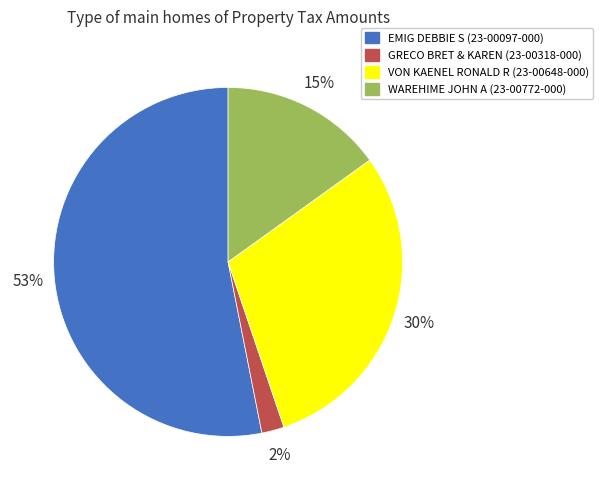

How many slices are in this pie chart?

4